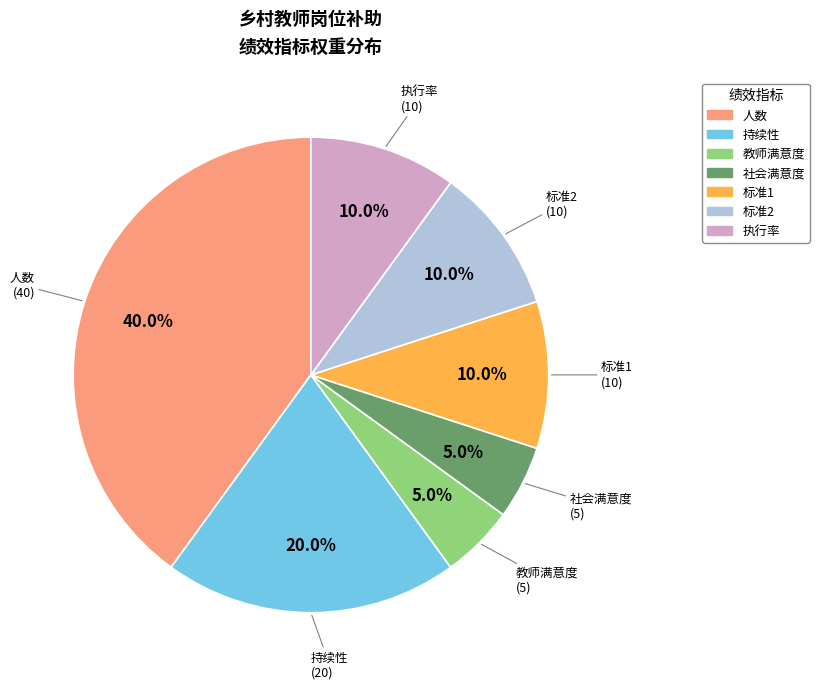

Do 执行率 and 标准2 together represent more than half of the pie?

No